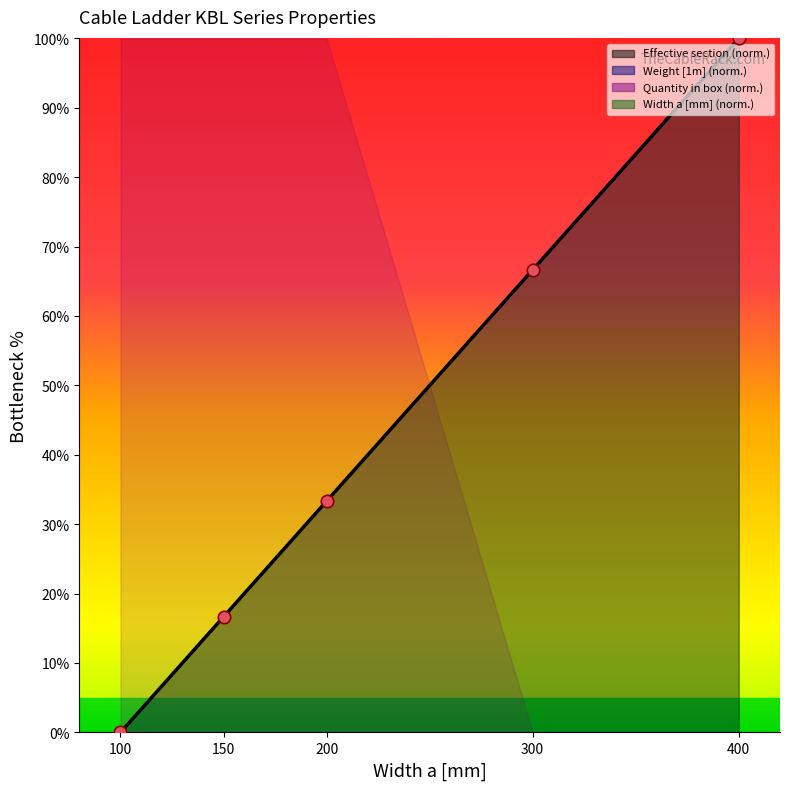

Which series has the largest total across all categories?

Width a [mm]